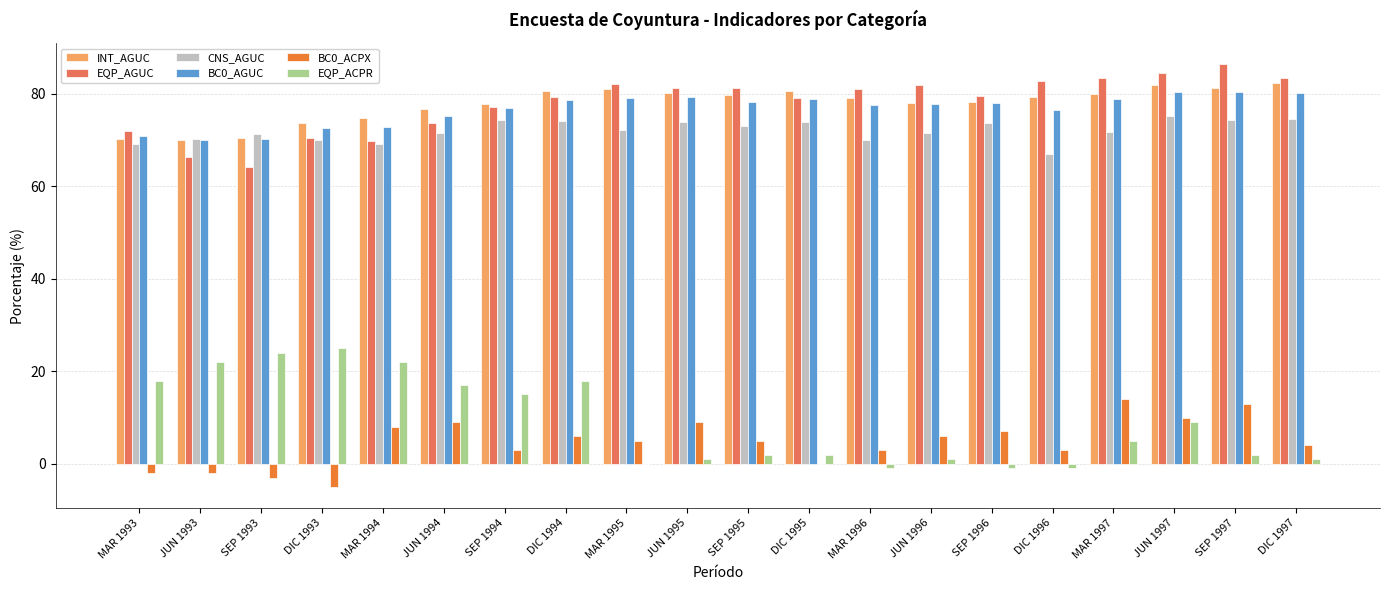

What is the total value across all series at MAR 1994?

316.5